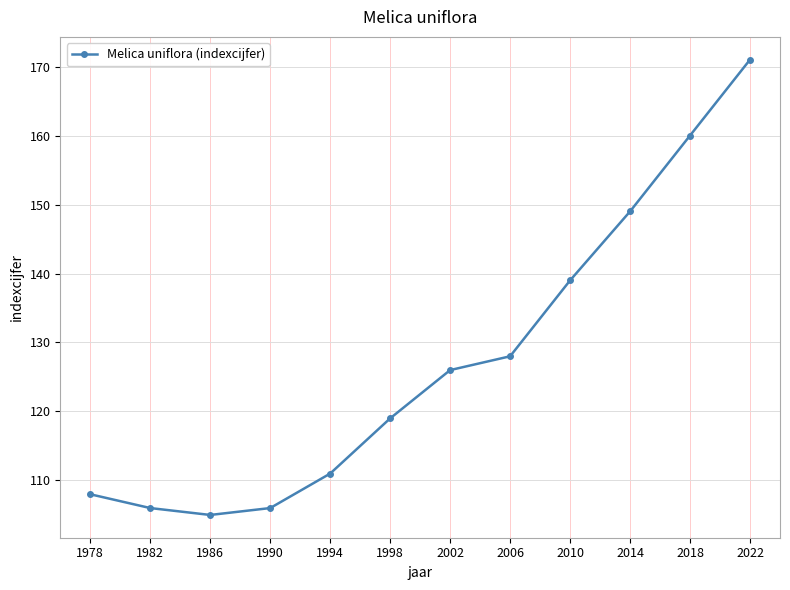

At which category does the chart reach its minimum across all series?

1986